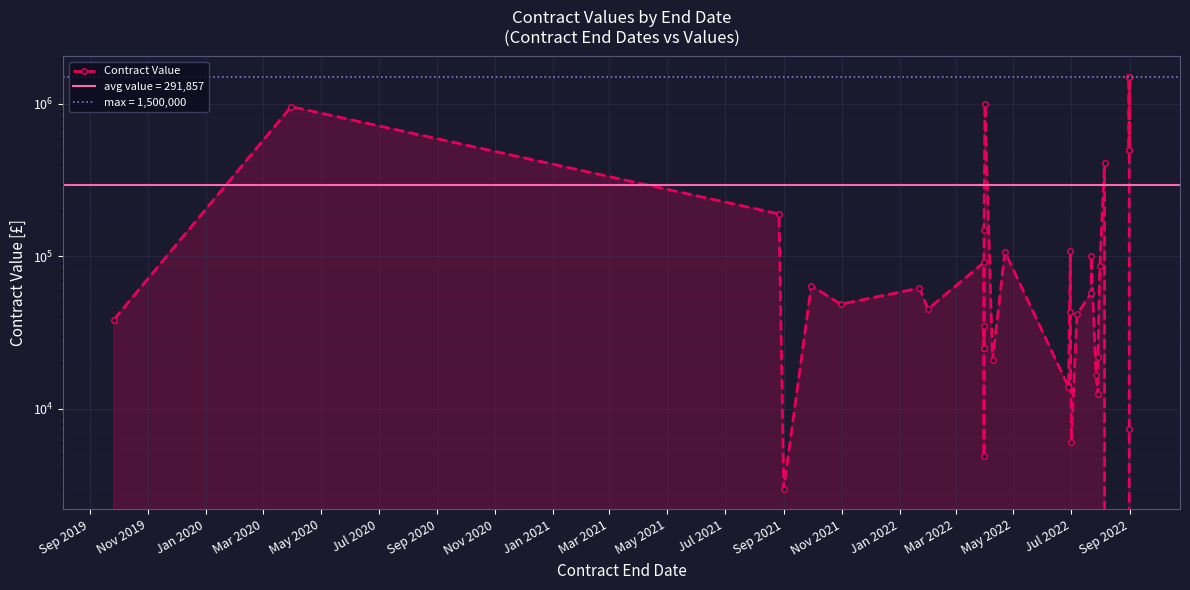

The value at Sep 2020 is 28791.2. True or false?

False